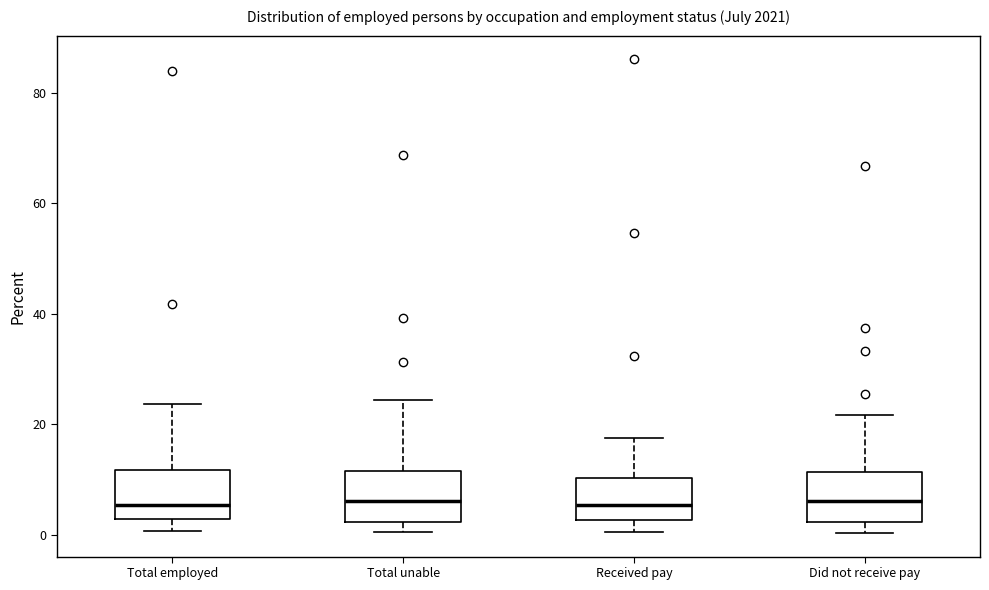

Where does the lower whisker of the box for Total employed end on the y-axis? The values are not printed on the chart, so give them approximately, as read against the axis.

0